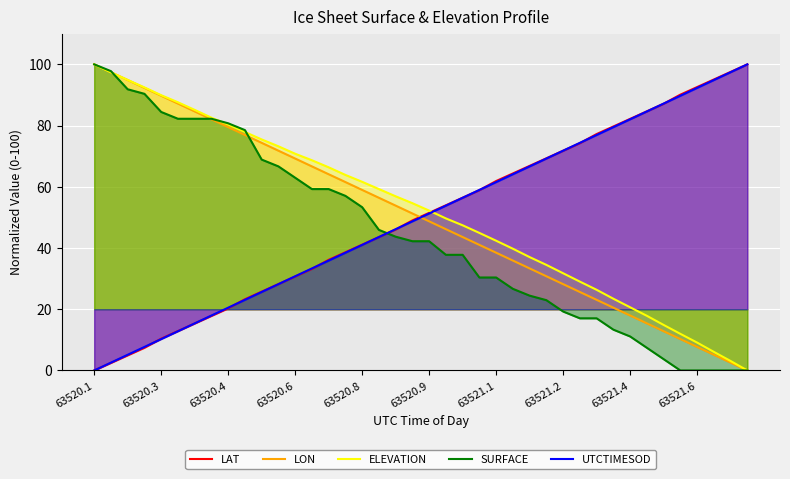

What is the difference between the maximum and minimum values in the UTCTIMESOD series?

100.0